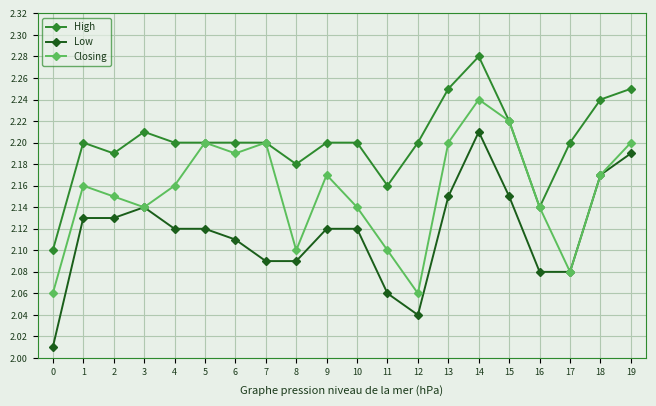

How many data points does each series have?

20